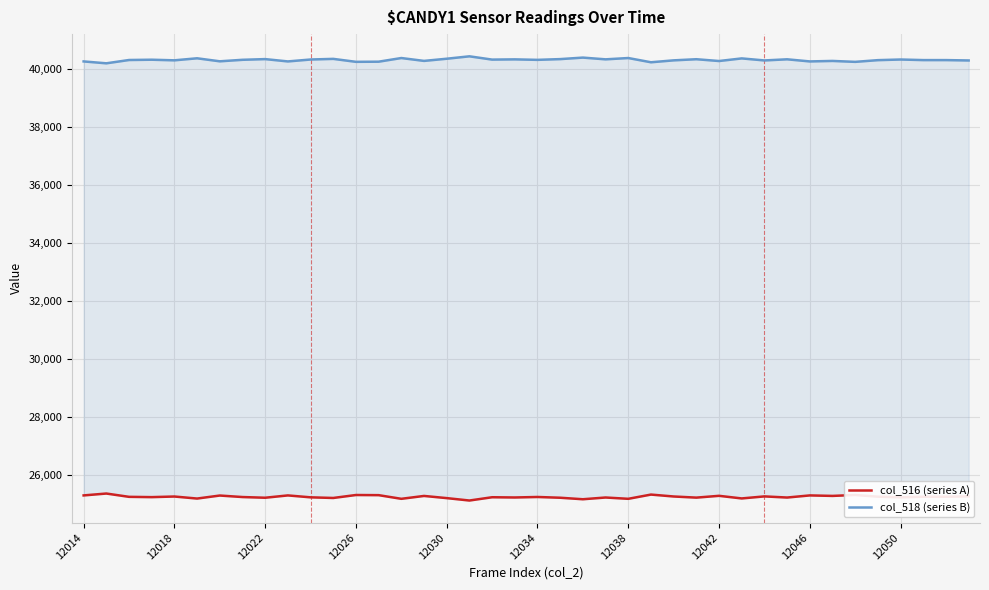

True or false: col_516 (series A) and col_518 (series B) cross at least once.

False